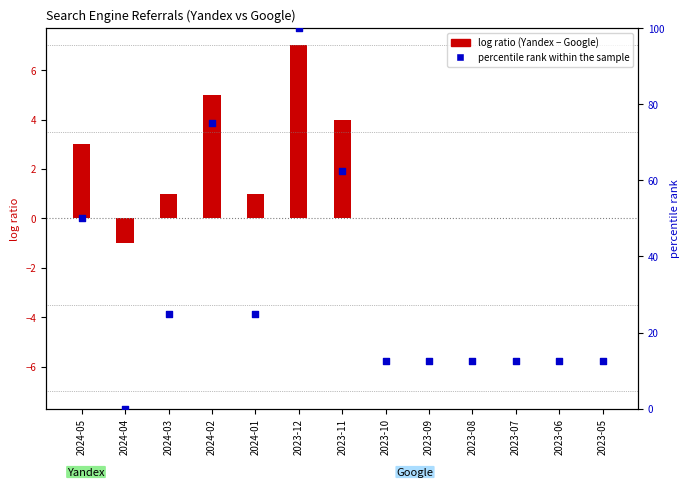

What is the change in value from 2024-03 to 2024-02?

+50.0